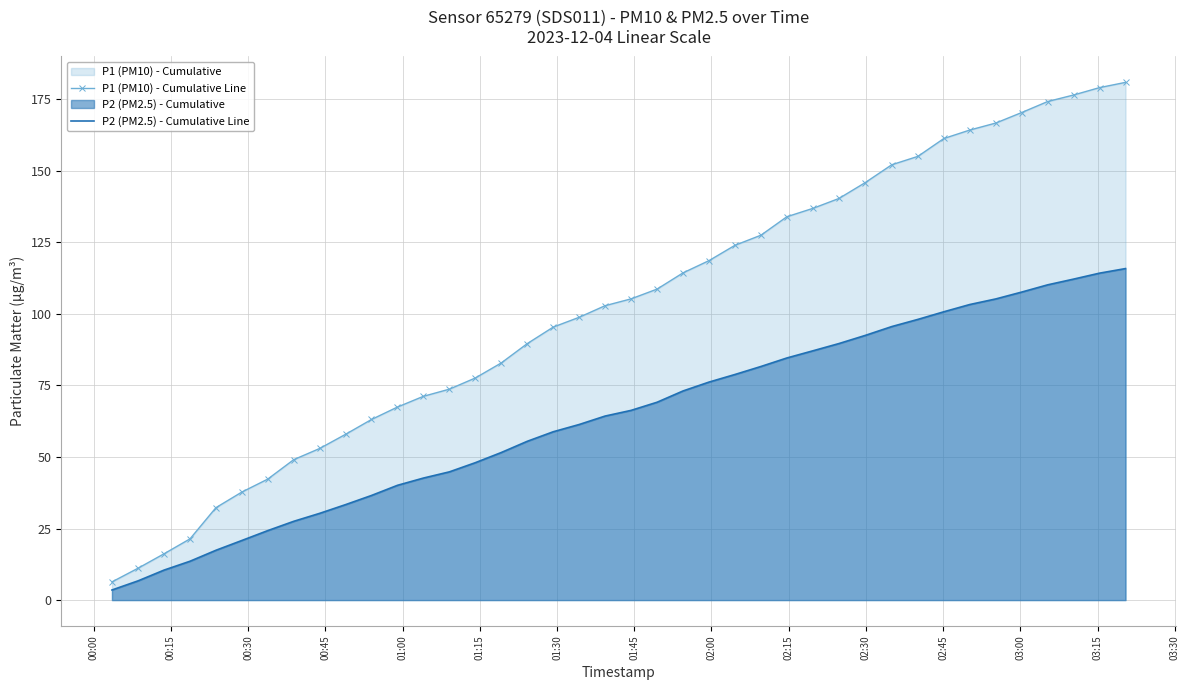

True or false: P1 (PM10) - Cumulative Line and P2 (PM2.5) - Cumulative Line intersect in this chart.

False